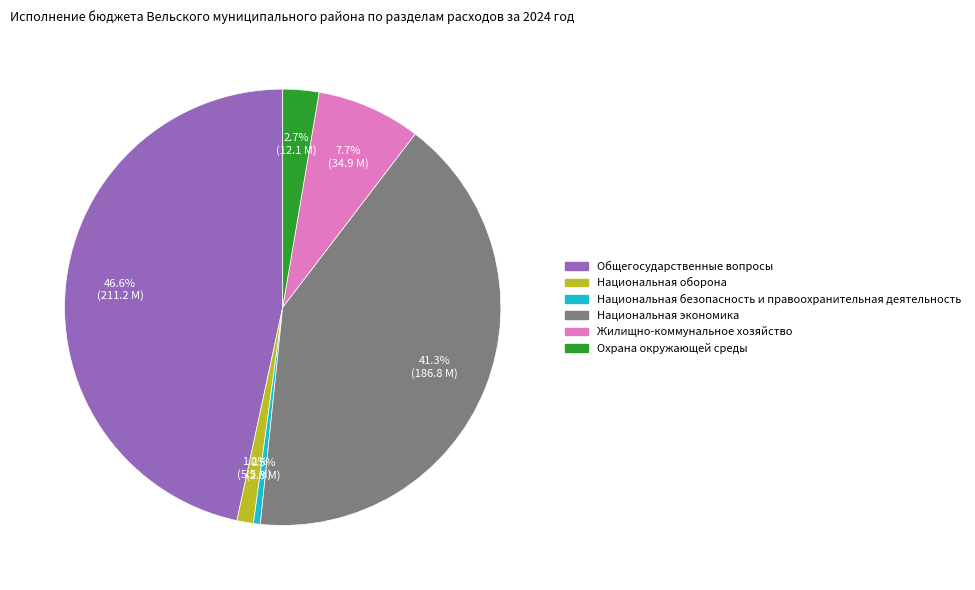

Combined, what portion of the pie is Национальная безопасность и правоохранительная деятельность and Жилищно-коммунальное хозяйство?

8.2%